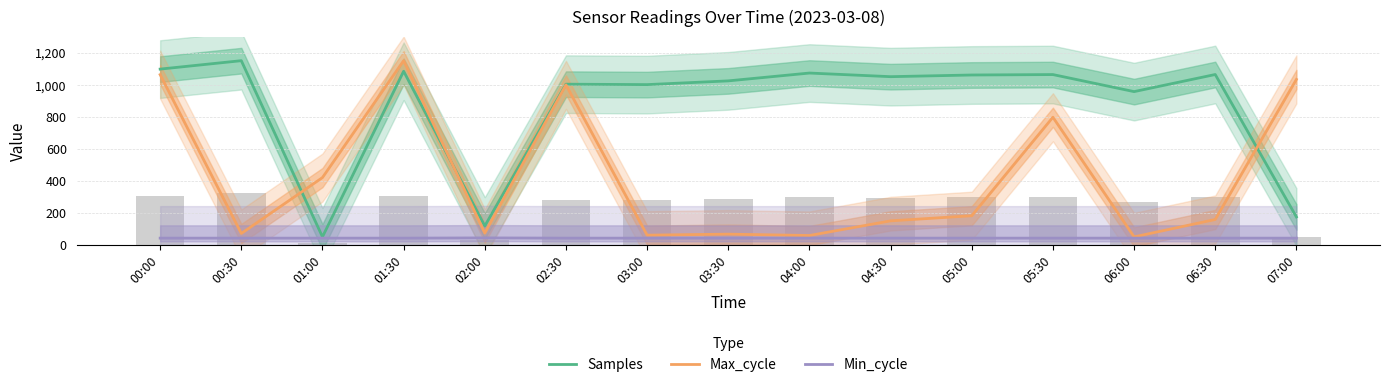

What is the approximate value of Samples at 00:00?

1097.4